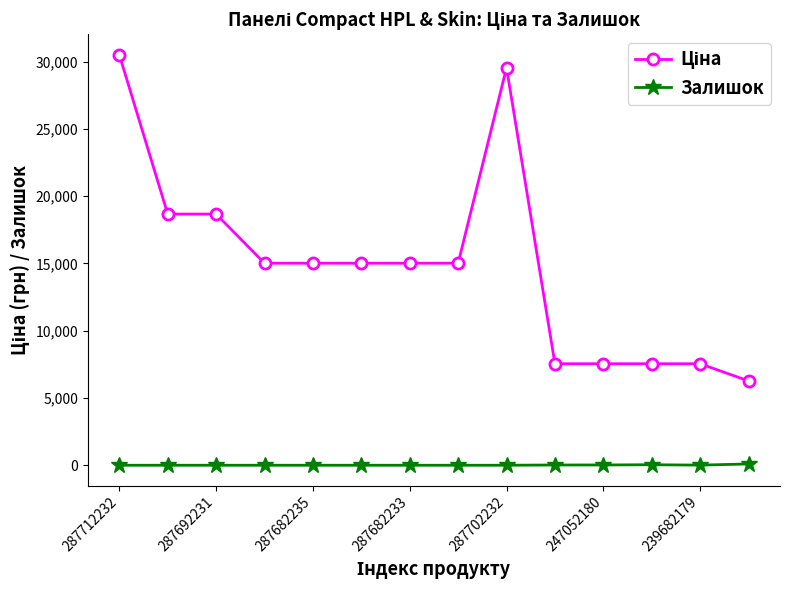

At how many categories does at least one series exceed 2510?

14